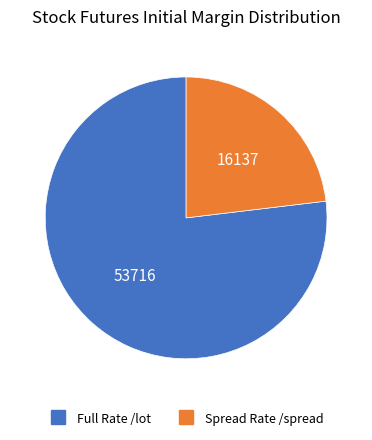

Is there any slice that represents more than half of the pie?

Yes